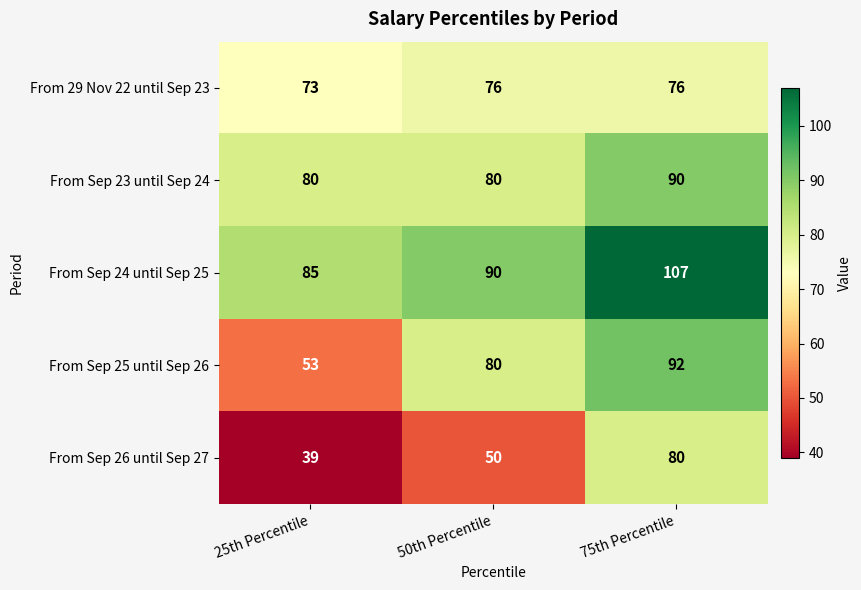

Between 25th Percentile and 50th Percentile, which series saw the biggest shift?

From Sep 25 until Sep 26